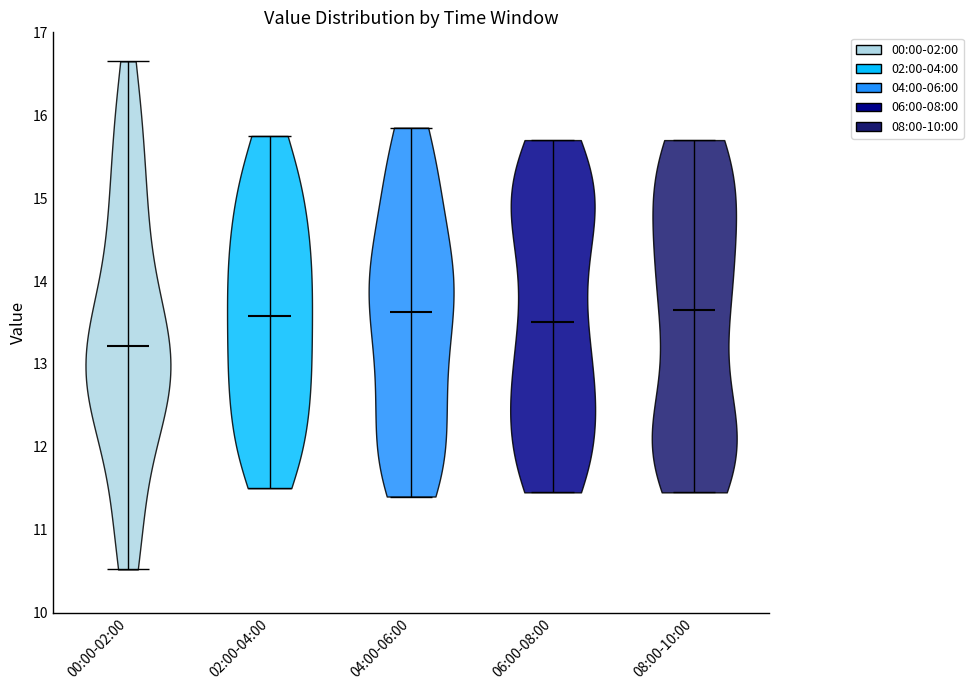

Reading left to right, read every violin against the y-axis: where its median line is, and the lowest and highest points it reaches. The values are not printed on the chart, so give them approximately, as read against the axis.

00:00-02:00: median line 13.2, lowest point 10.5, highest point 16.7
02:00-04:00: median line 13.6, lowest point 11.5, highest point 15.8
04:00-06:00: median line 13.6, lowest point 11.4, highest point 15.9
06:00-08:00: median line 13.5, lowest point 11.5, highest point 15.7
08:00-10:00: median line 13.7, lowest point 11.5, highest point 15.7